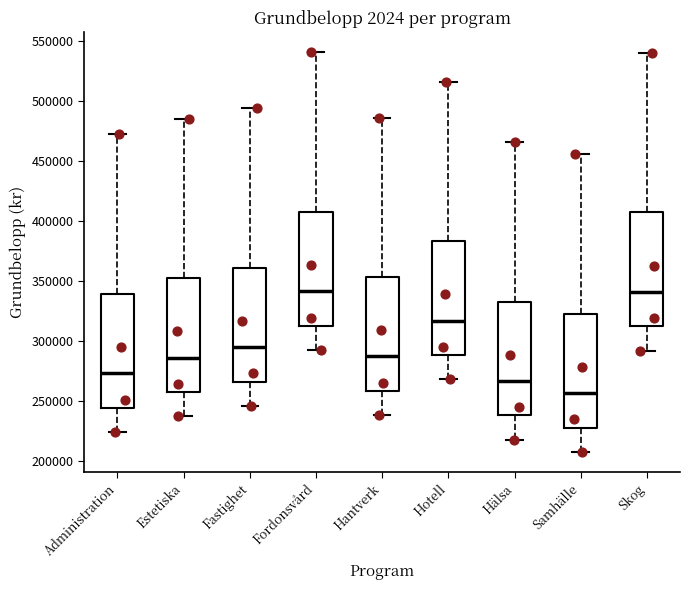

Reading left to right, read every box against the y-axis: the position of its median line, the range the box covers, and the ends of its whiskers. The values are not printed on the chart, so give them approximately, as read against the axis.

Administration: median 275000, box 245000 to 340000, whiskers 225000 to 470000
Estetiska: median 285000, box 255000 to 350000, whiskers 235000 to 485000
Fastighet: median 295000, box 265000 to 360000, whiskers 245000 to 495000
Fordonsvård: median 340000, box 315000 to 405000, whiskers 290000 to 540000
Hantverk: median 285000, box 260000 to 355000, whiskers 240000 to 485000
Hotell: median 315000, box 290000 to 385000, whiskers 270000 to 515000
Hälsa: median 265000, box 240000 to 335000, whiskers 215000 to 465000
Samhälle: median 255000, box 230000 to 325000, whiskers 205000 to 455000
Skog: median 340000, box 310000 to 405000, whiskers 290000 to 540000